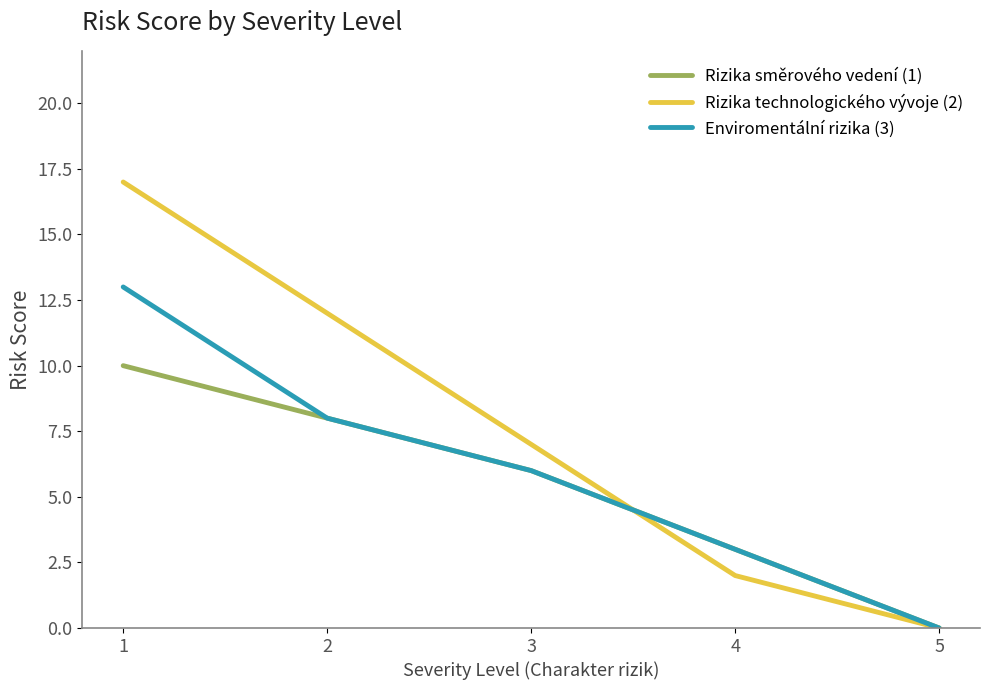

Reading left to right, list all the values displayed in this chart.

Rizika směrového vedení (1): 1=10	2=8	3=6	4=3	5=0
Rizika technologického vývoje (2): 1=17	2=12	3=7	4=2	5=0
Enviromentální rizika (3): 1=13	2=8	3=6	4=3	5=0